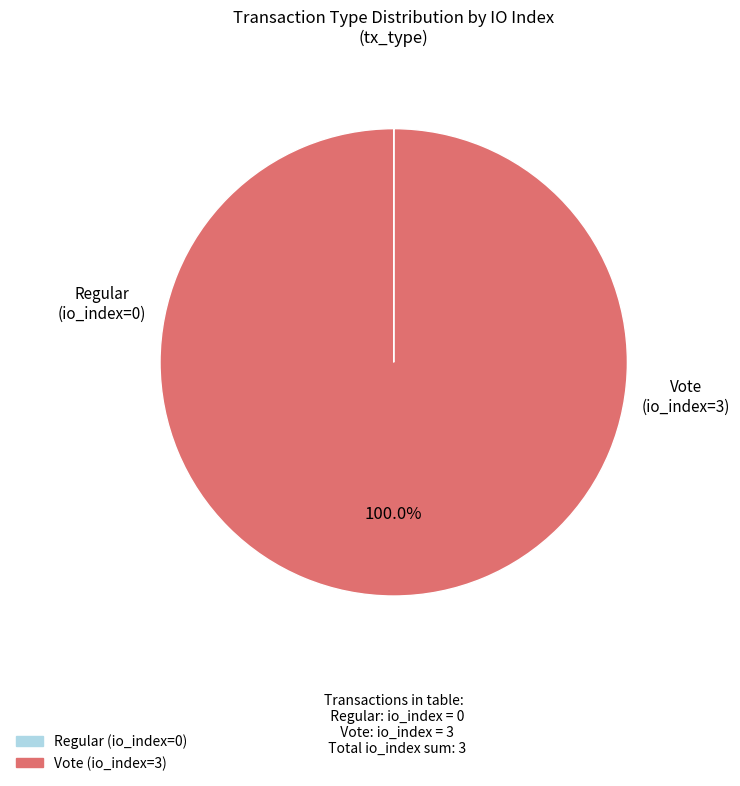

What is the largest slice in the pie chart?

Vote (io_index=3)